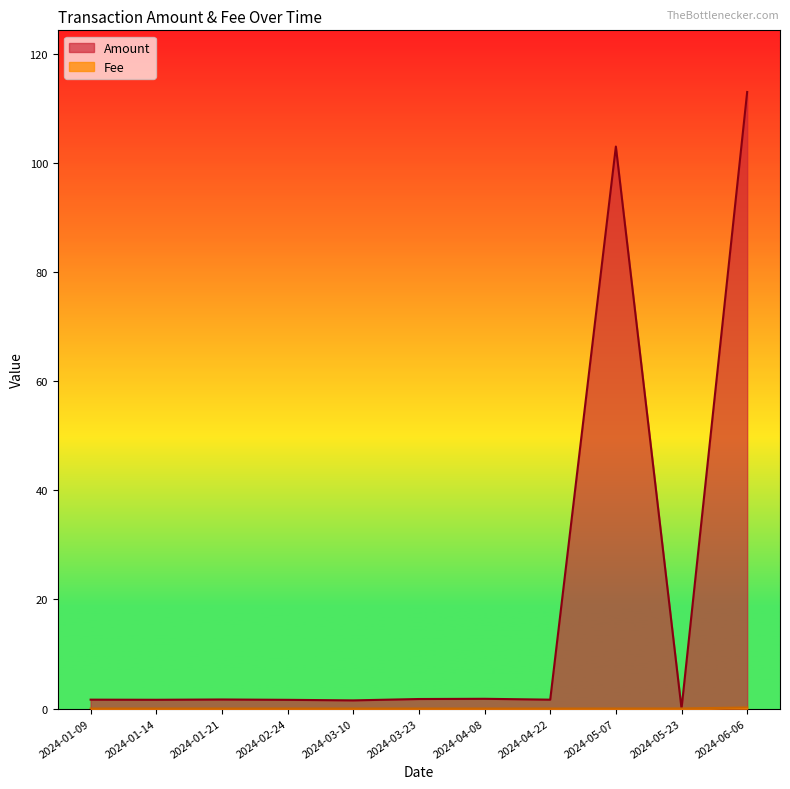

How many data points in Amount are above 1?

10